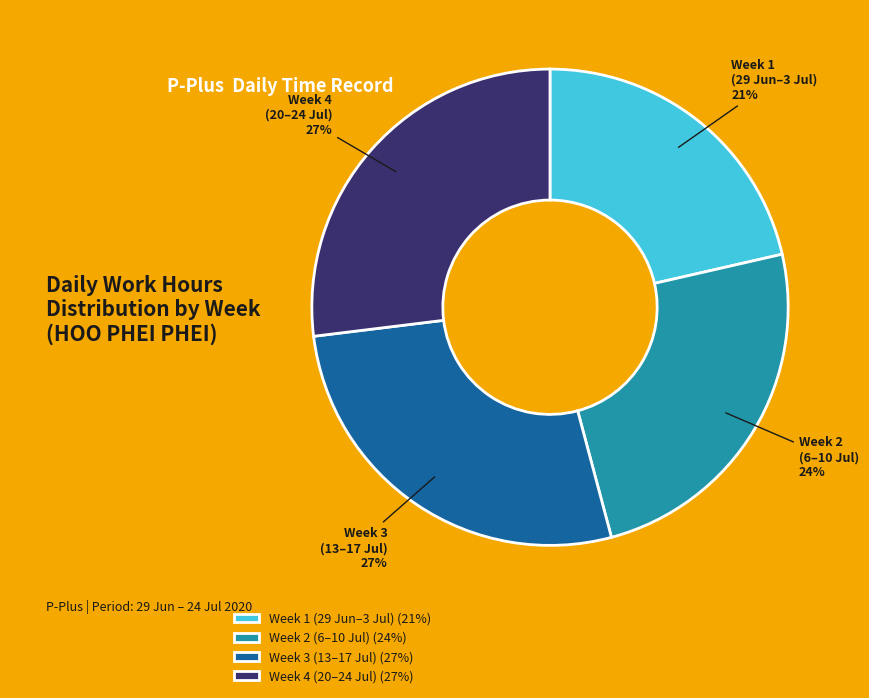

Combined, do Week 1 (29 Jun–3 Jul) and Week 2 (6–10 Jul) account for over 50%?

No